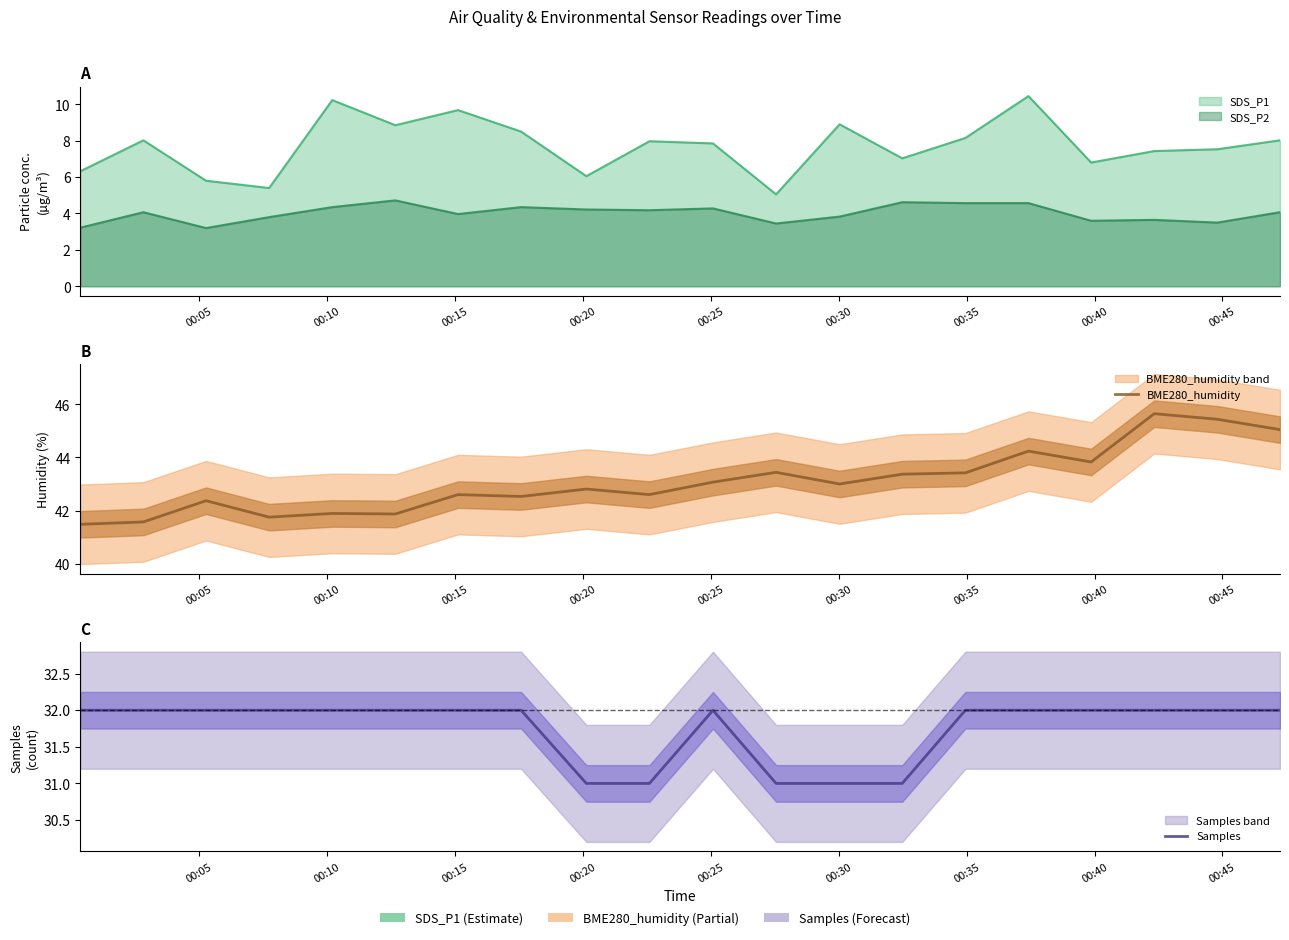

What is the value of the BME280_humidity point at the 2nd from the left?

41.6